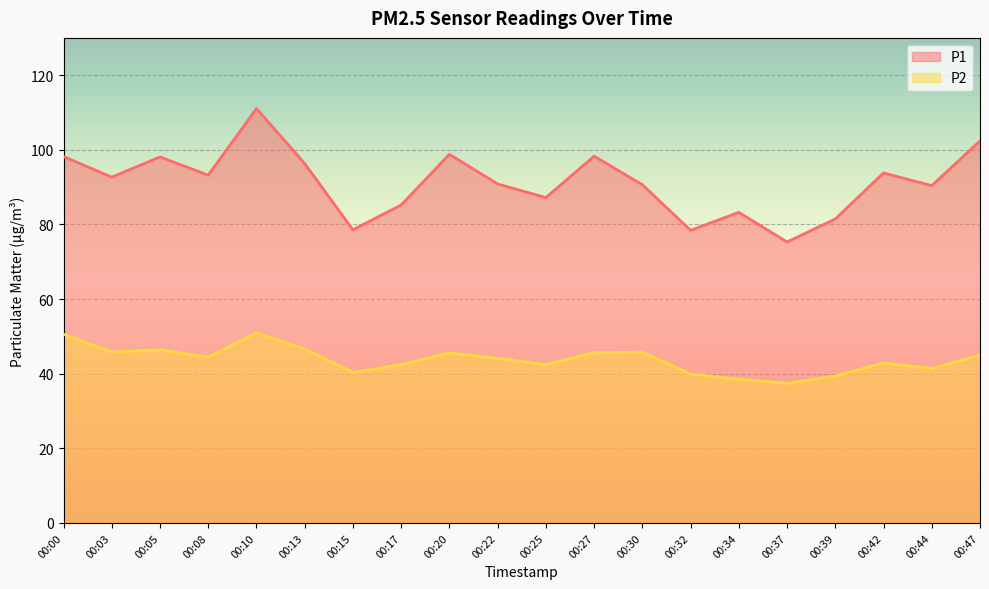

What is the difference between the highest and lowest values at 00:27?

52.6